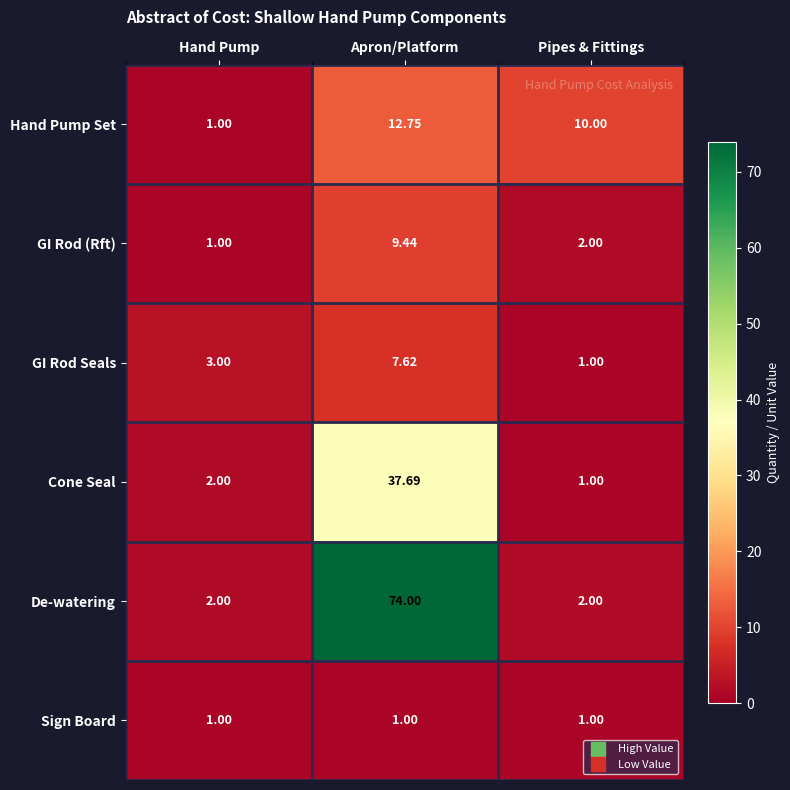

Which series changed the most between Hand Pump and Apron/Platform?

De-watering